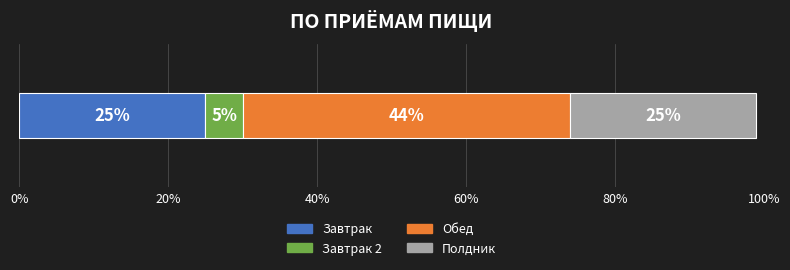

What is the maximum value for Завтрак?

25